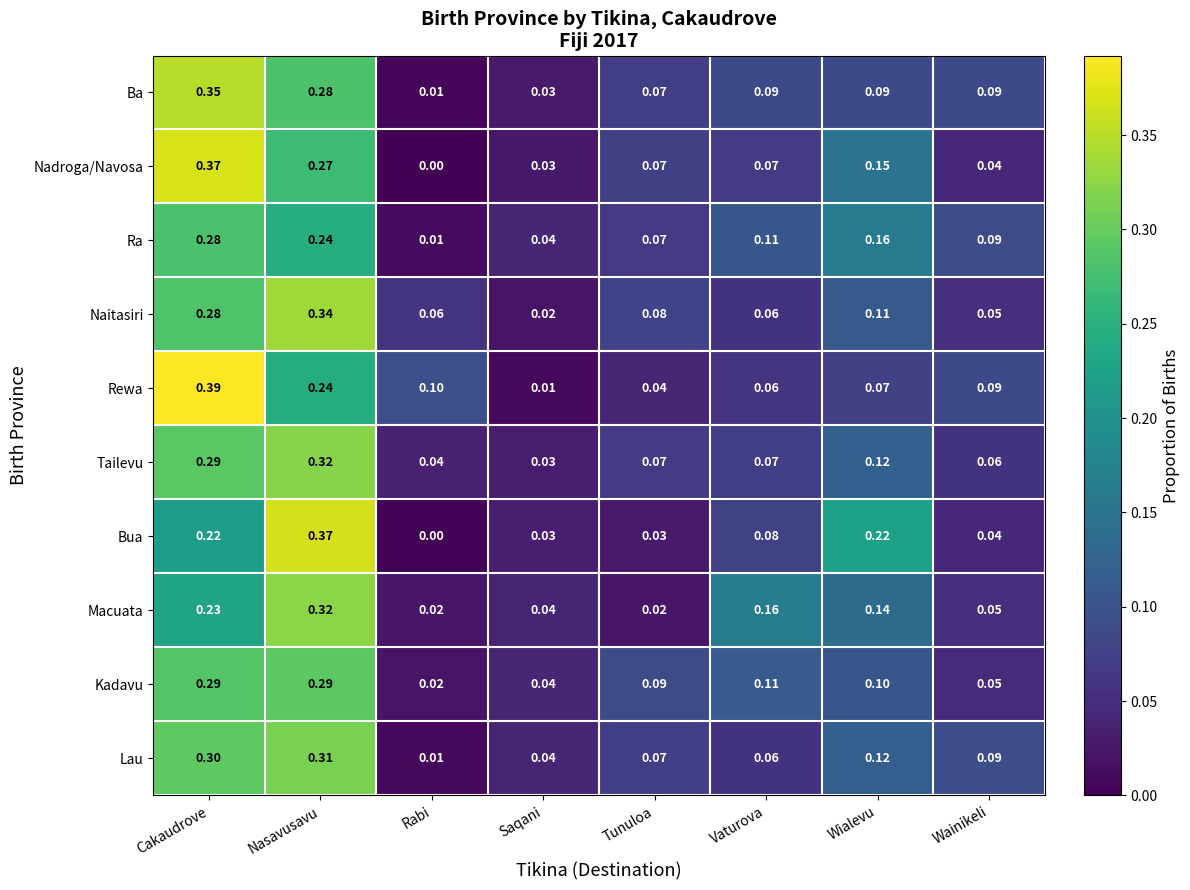

At which category is the sum across all series the highest?

Cakaudrove